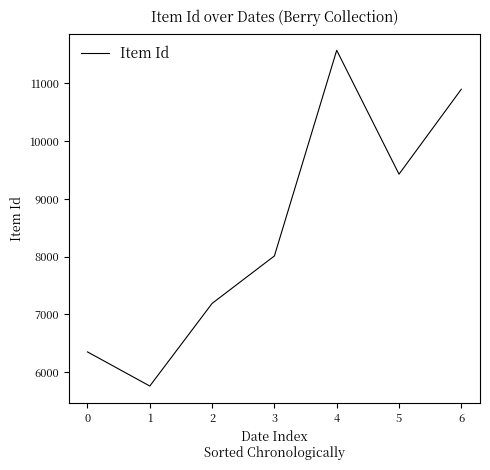

The chart shows a value of 11573 at 4. True or false?

True